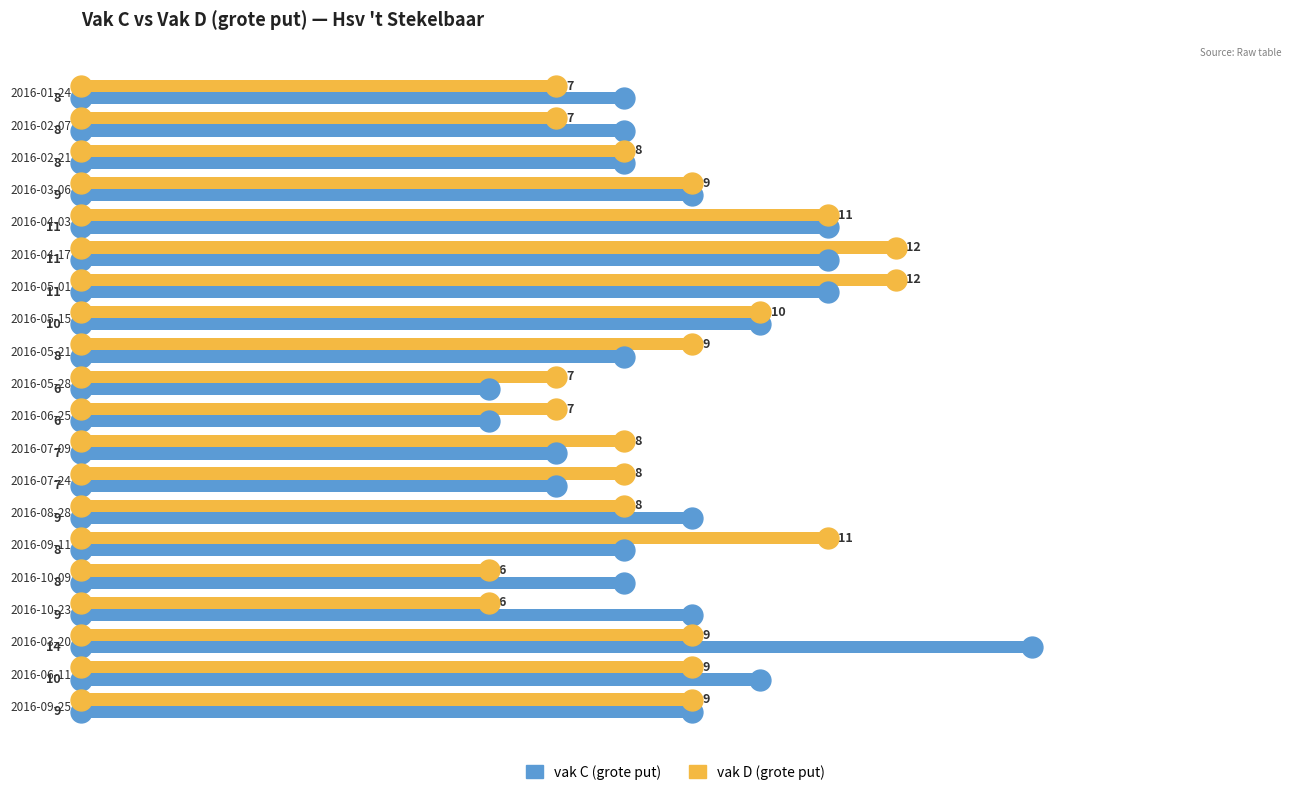

What is the maximum value shown in the chart?

14